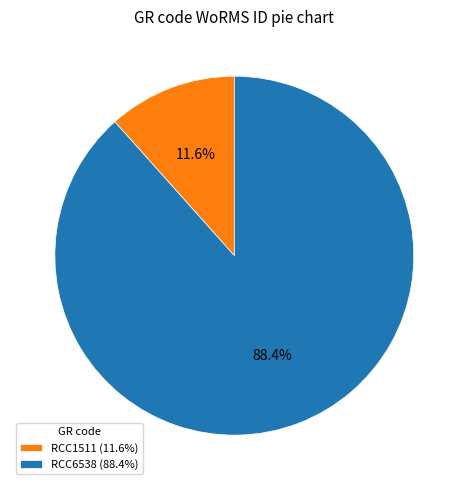

The RCC1511 slice represents 6% of the pie. True or false?

False